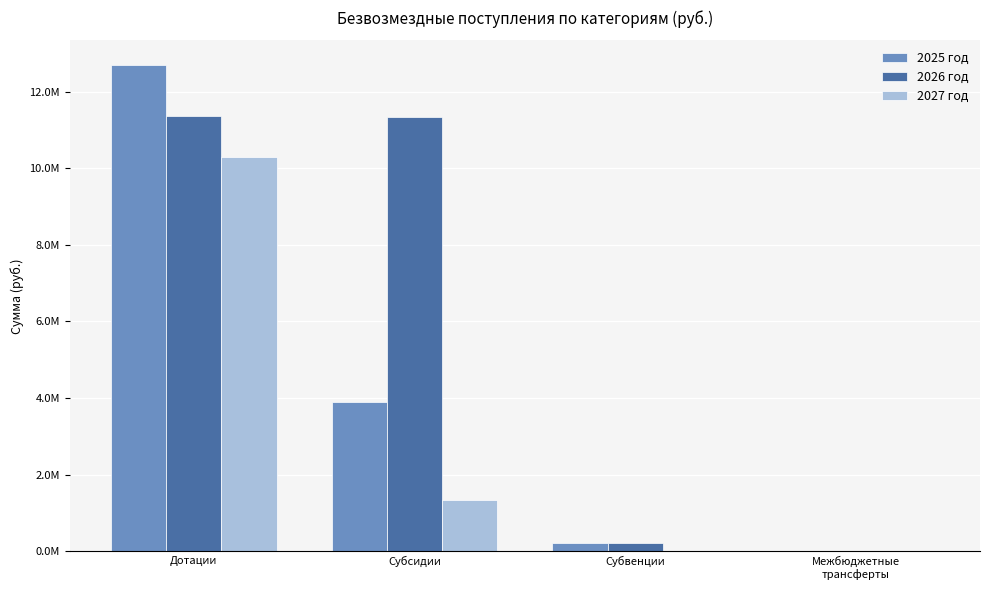

At which label is 2027 год closest to 5141850?

Субсидии